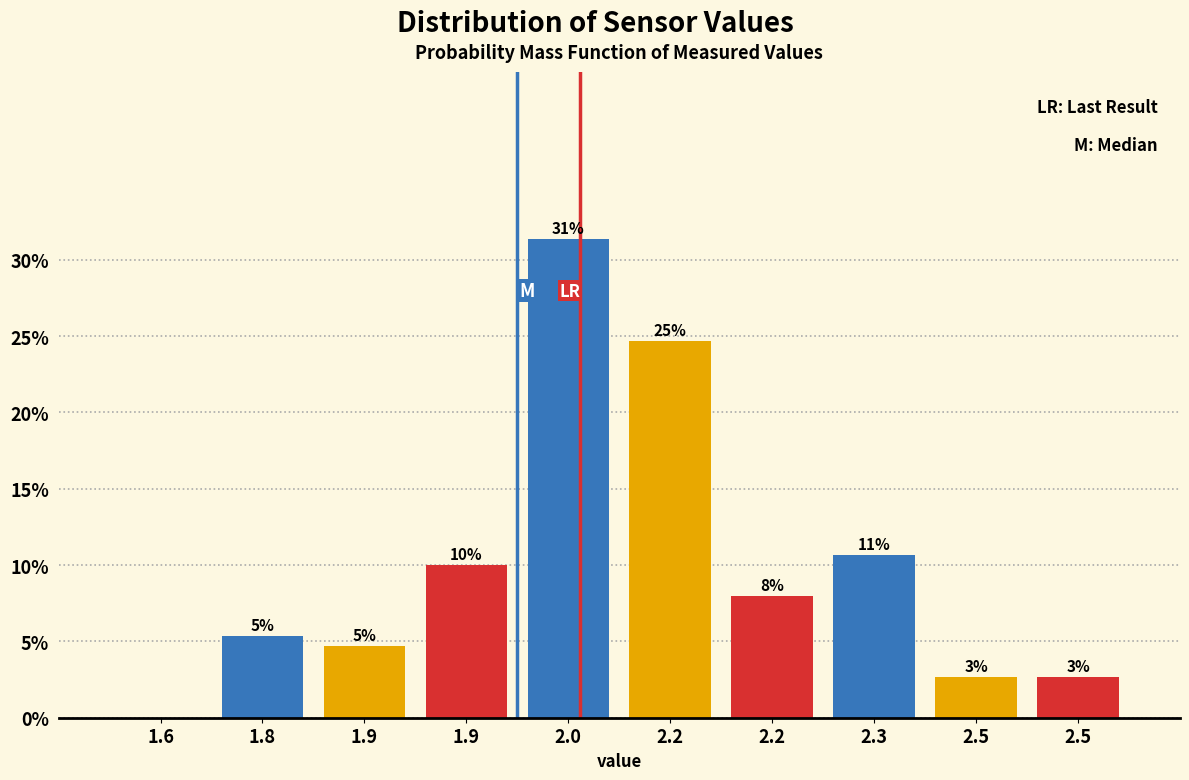

Are the bars horizontal?

No